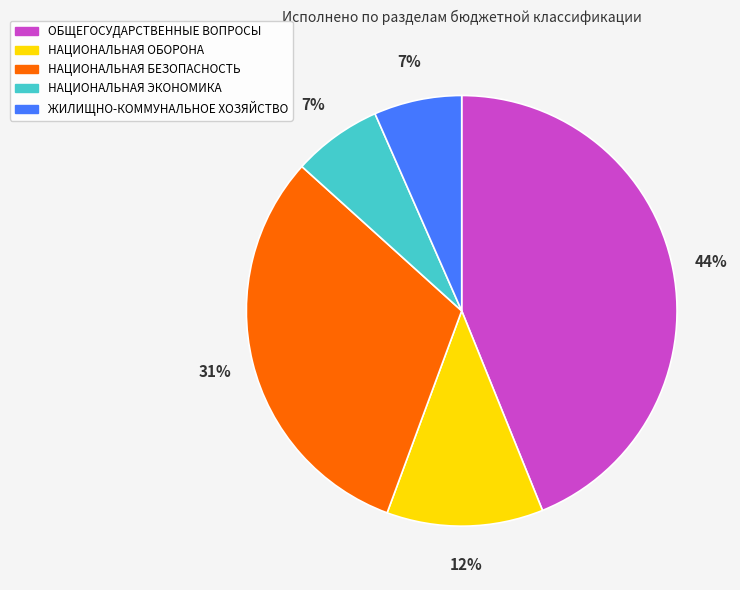

Which category has the biggest portion of the pie?

ОБЩЕГОСУДАРСТВЕННЫЕ ВОПРОСЫ